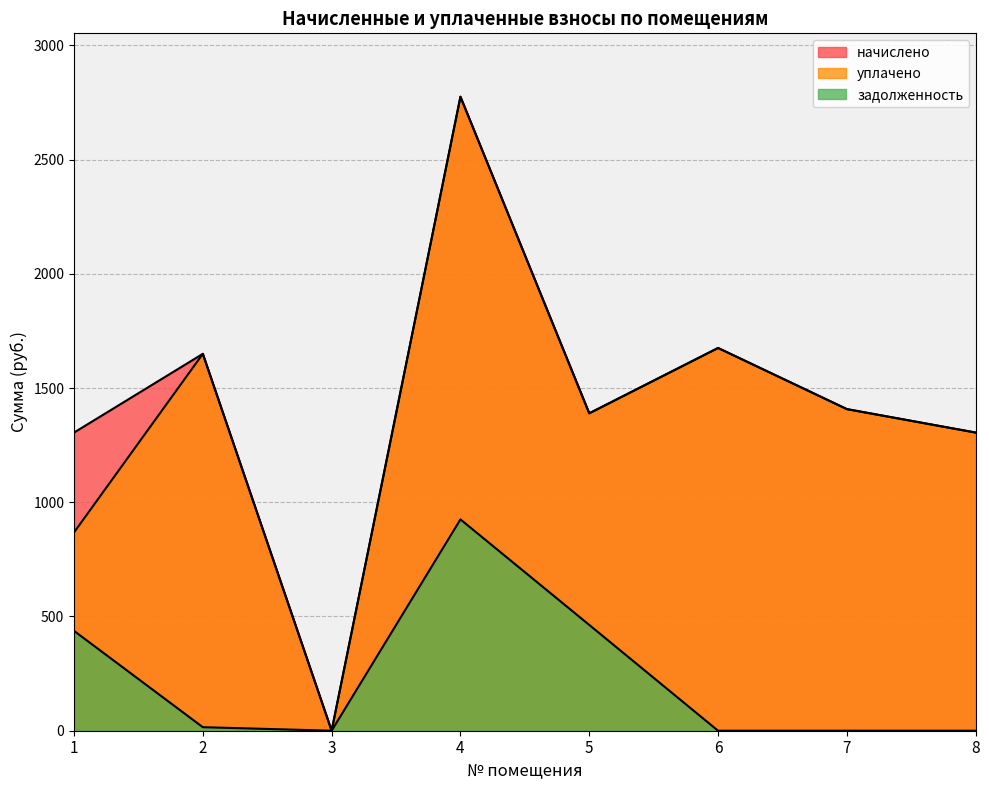

How many positive values does the задолженность series have?

4